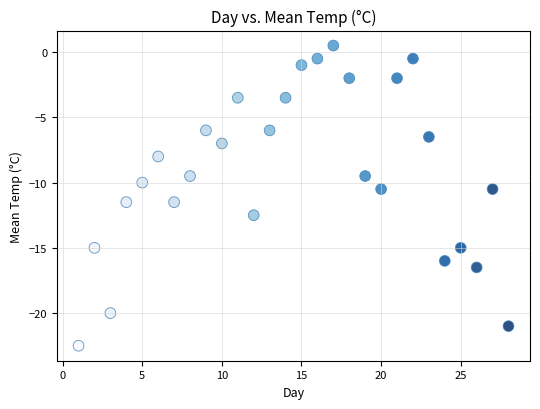

What is the range of X values (max minus min)?

27.0